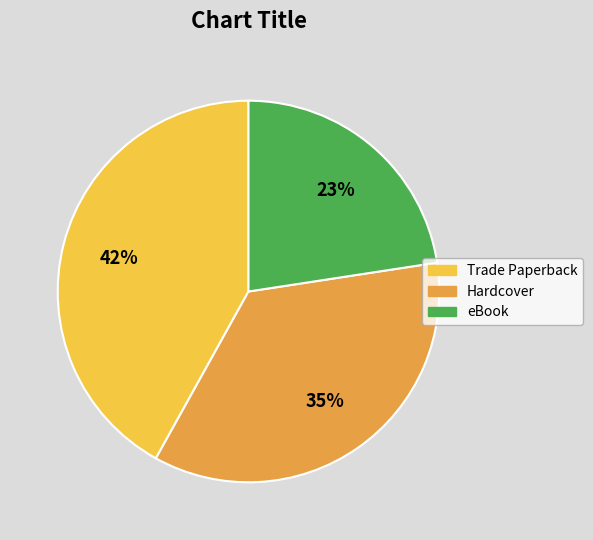

To the nearest percent, what is the average slice percentage?

33%